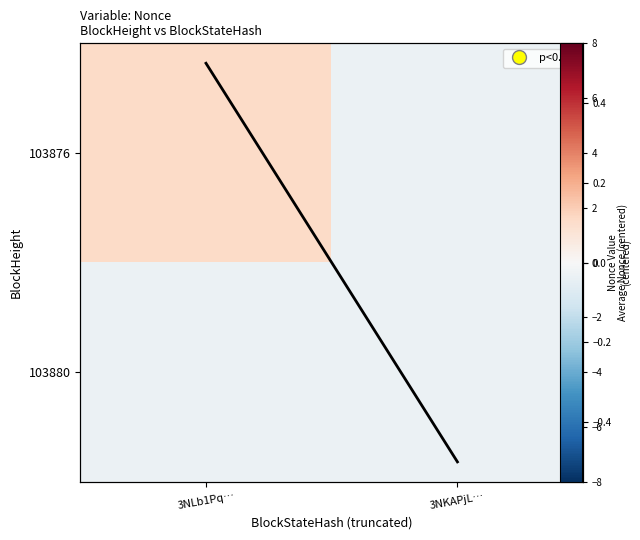

At which category does the chart reach its peak across all series?

3NLb1Pq…